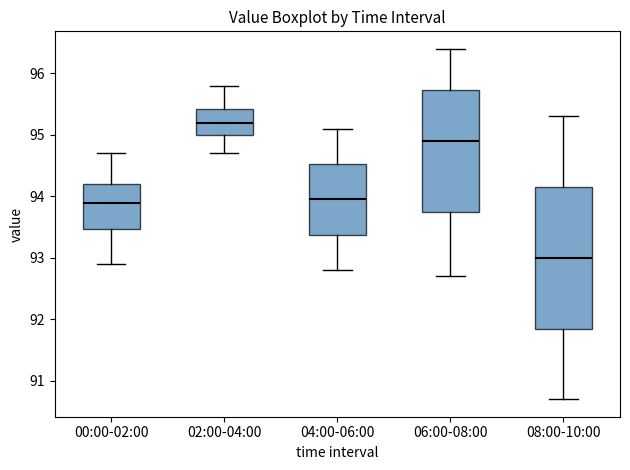

Reading left to right, transcribe this box plot: for each box, give where its median line is, the range the box spans, and where its two whiskers end, as read against the y-axis. The values are not printed on the chart, so give them approximately, as read against the axis.

00:00-02:00: median 93.9, box 93.5 to 94.2, whiskers 92.9 to 94.7
02:00-04:00: median 95.2, box 95.0 to 95.4, whiskers 94.7 to 95.8
04:00-06:00: median 94.0, box 93.4 to 94.5, whiskers 92.8 to 95.1
06:00-08:00: median 94.9, box 93.8 to 95.7, whiskers 92.7 to 96.4
08:00-10:00: median 93.0, box 91.9 to 94.2, whiskers 90.7 to 95.3